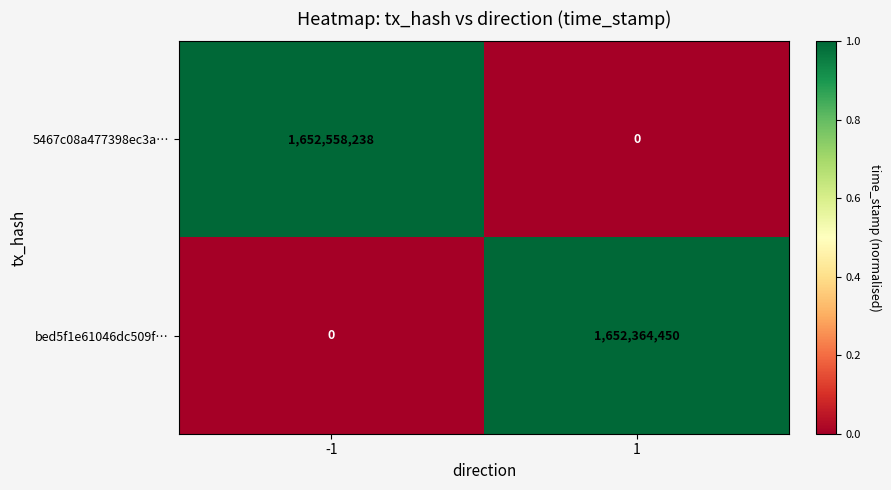

What is the maximum value for bed5f1e61046dc509f…?

1652364450